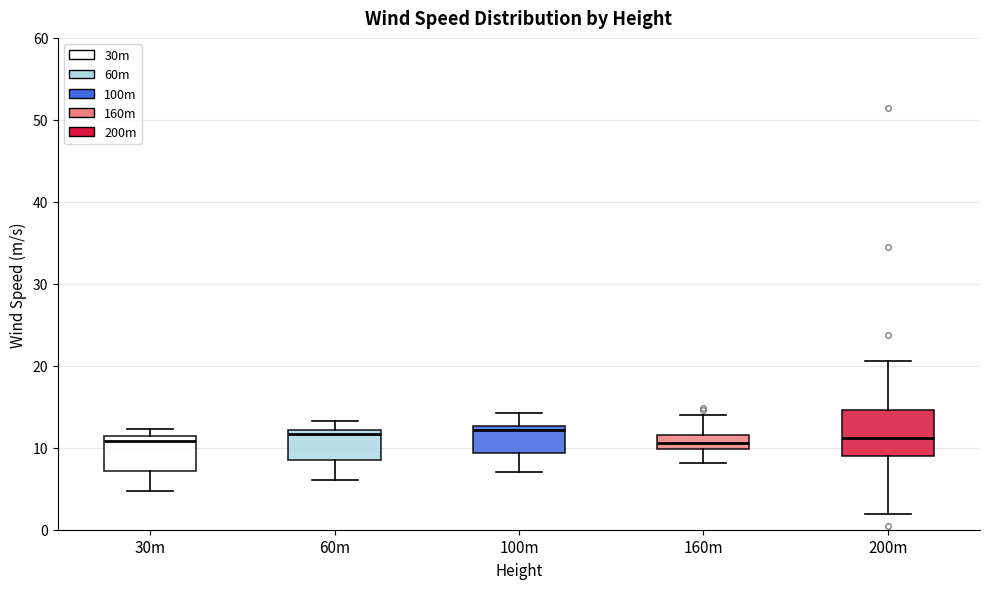

Reading left to right, read every box against the y-axis: the position of its median line, the range the box covers, and the ends of its whiskers. The values are not printed on the chart, so give them approximately, as read against the axis.

30m: median 11 (just below the box's upper edge), box 7 to 11, whiskers 5 to 12
60m: median 12 (just below the box's upper edge), box 8 to 12, whiskers 6 to 13
100m: median 12, box 9 to 13, whiskers 7 to 14
160m: median 11, box 10 to 12, whiskers 8 to 14
200m: median 11, box 9 to 15, whiskers 2 to 21